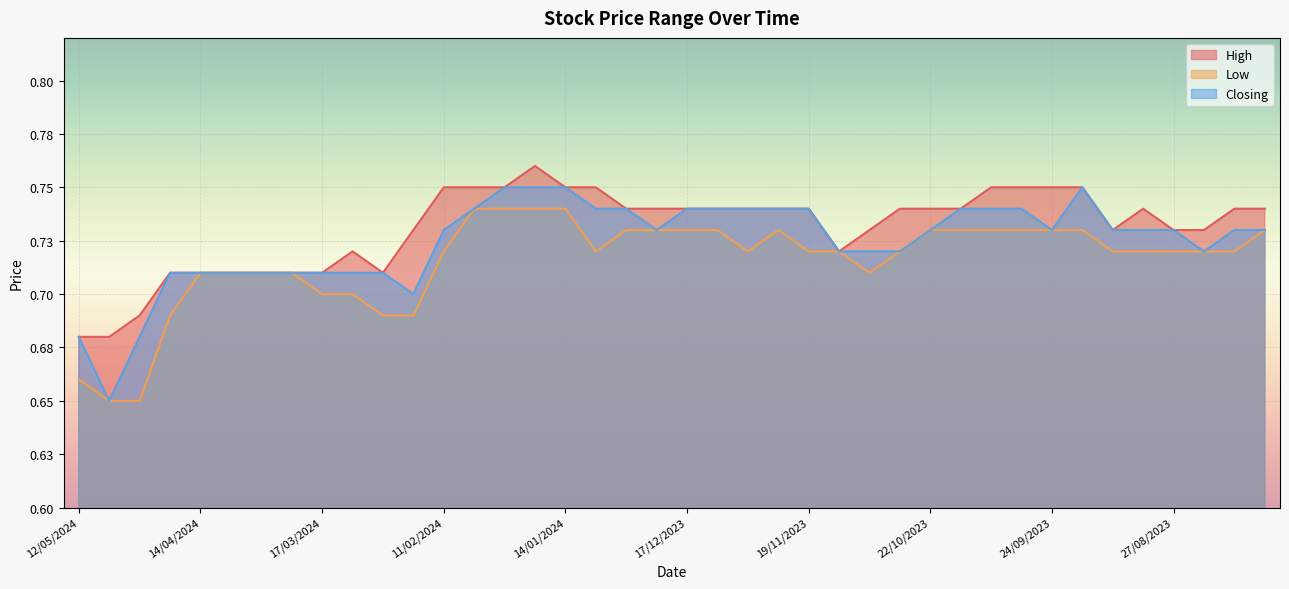

Is the value of Low at 28/04/2024 greater than the value of Closing at 13/08/2023?

No